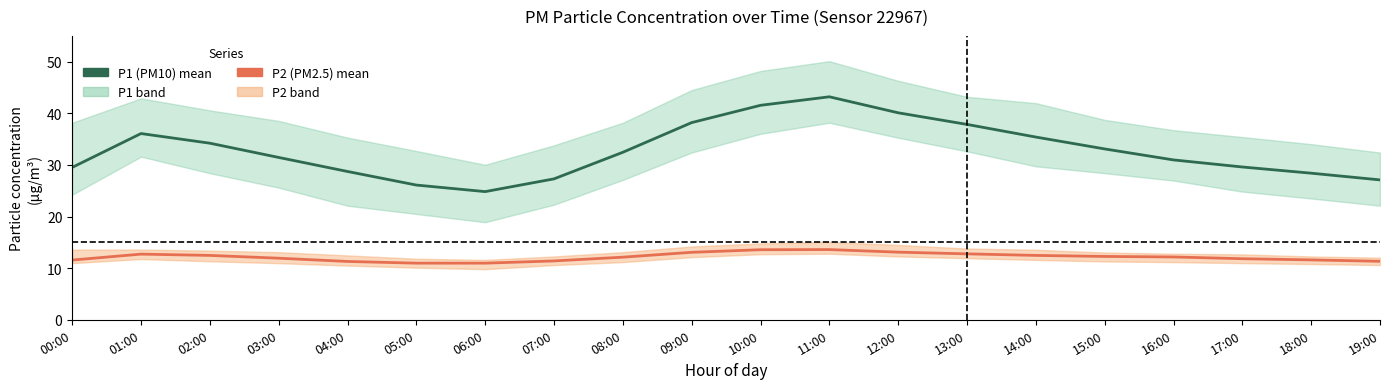

What is the value of the P1 (PM10) mean point at the 19th from the left?

28.4